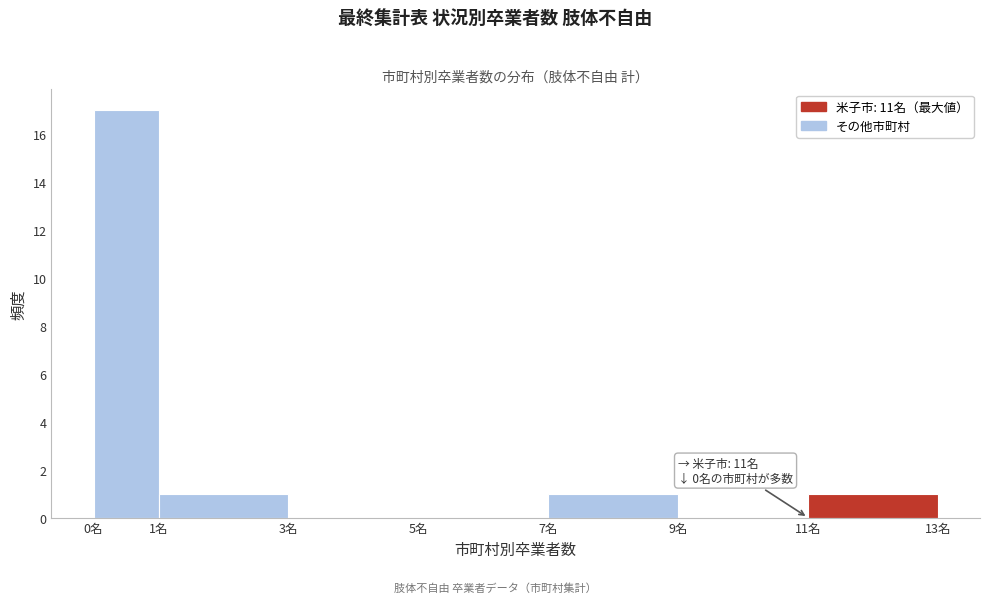

Over which range of the x-axis is the bar tallest?

0 to 1